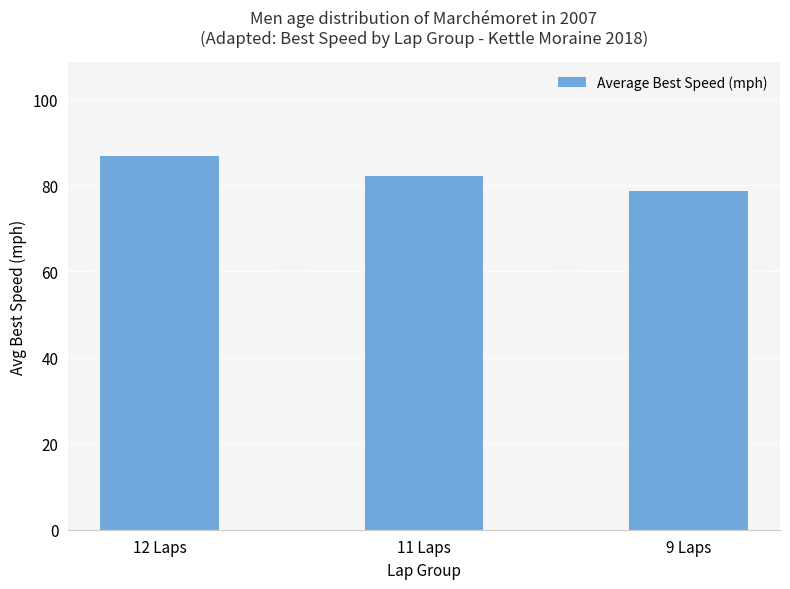

At which category does the chart reach its minimum across all series?

9 Laps